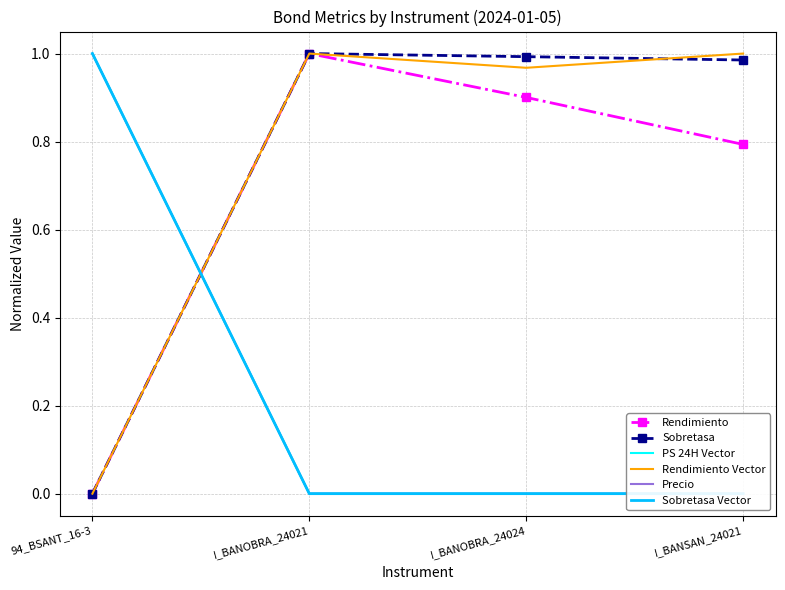

Which category has the lowest value in the Sobretasa Vector series?

I_BANOBRA_24021